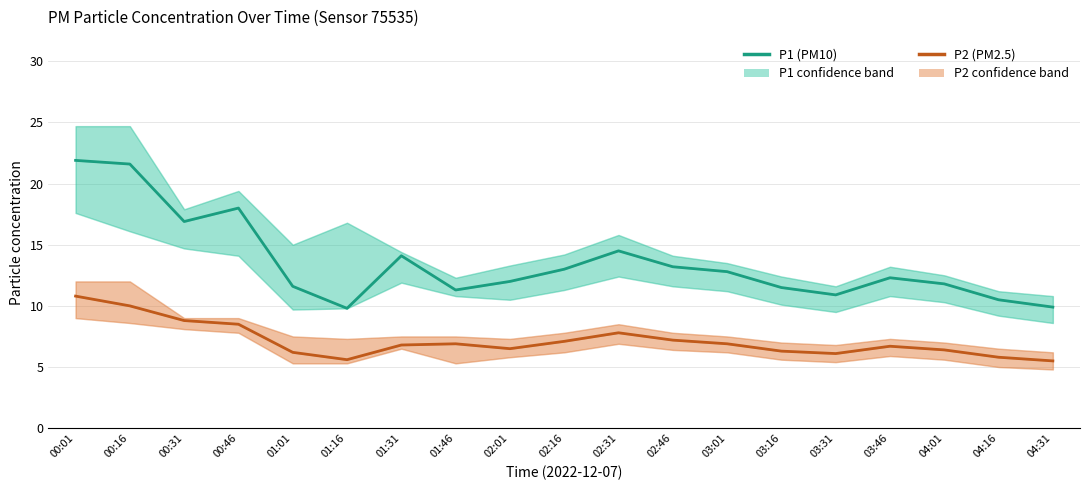

Which series has the widest spread of values?

P1